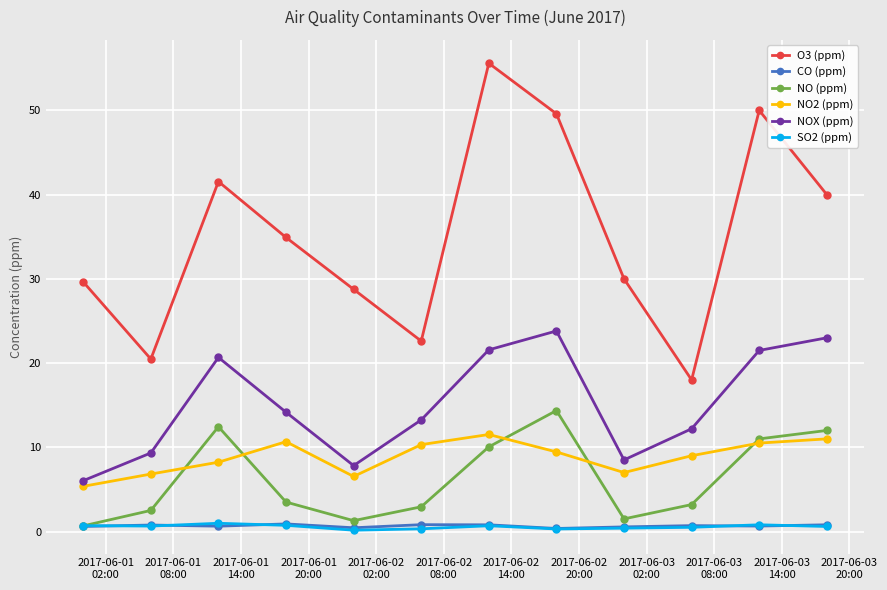

What is the value of the NO2 (ppm) point at the 9th from the left?

7.0